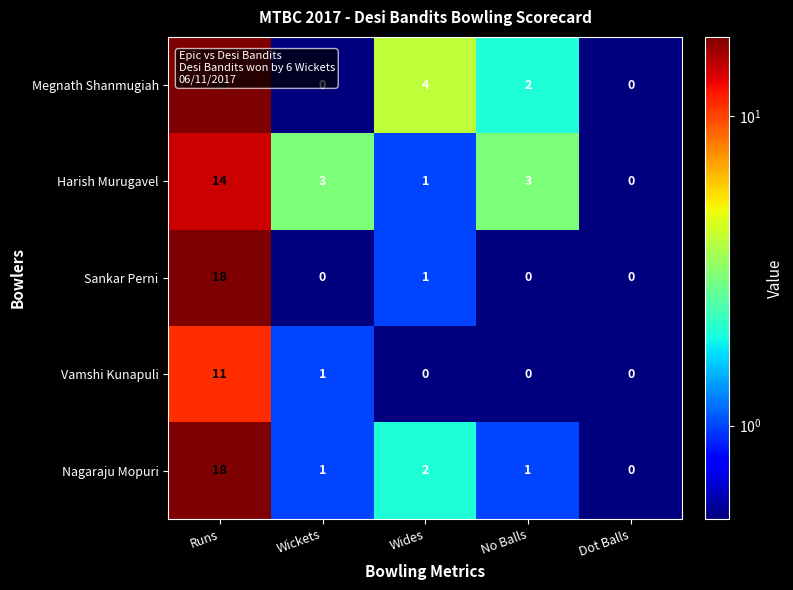

Between Wickets and No Balls, which series saw the biggest shift?

Megnath Shanmugiah